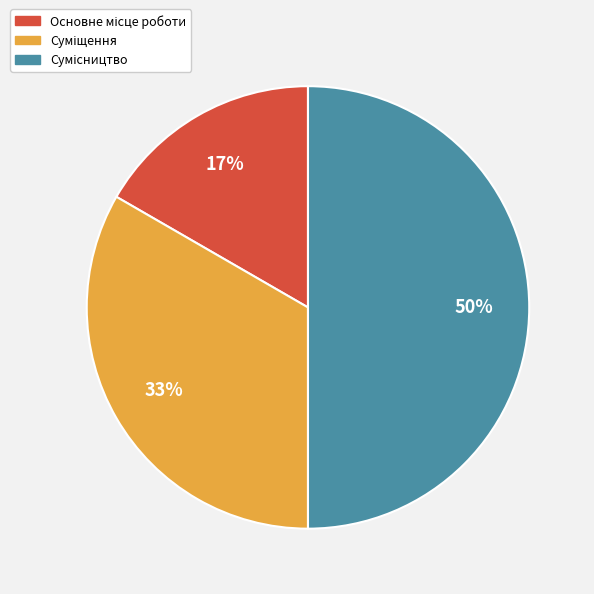

To the nearest percent, what is the average slice percentage?

33%